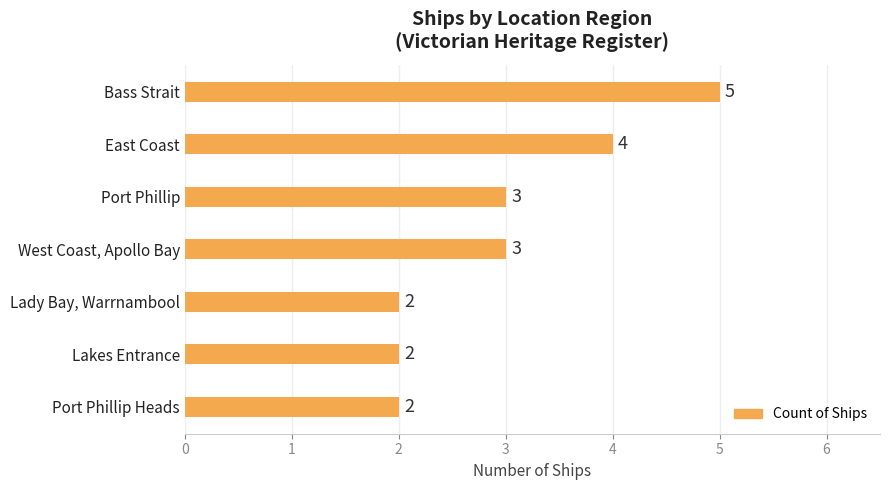

What is the average value?

3